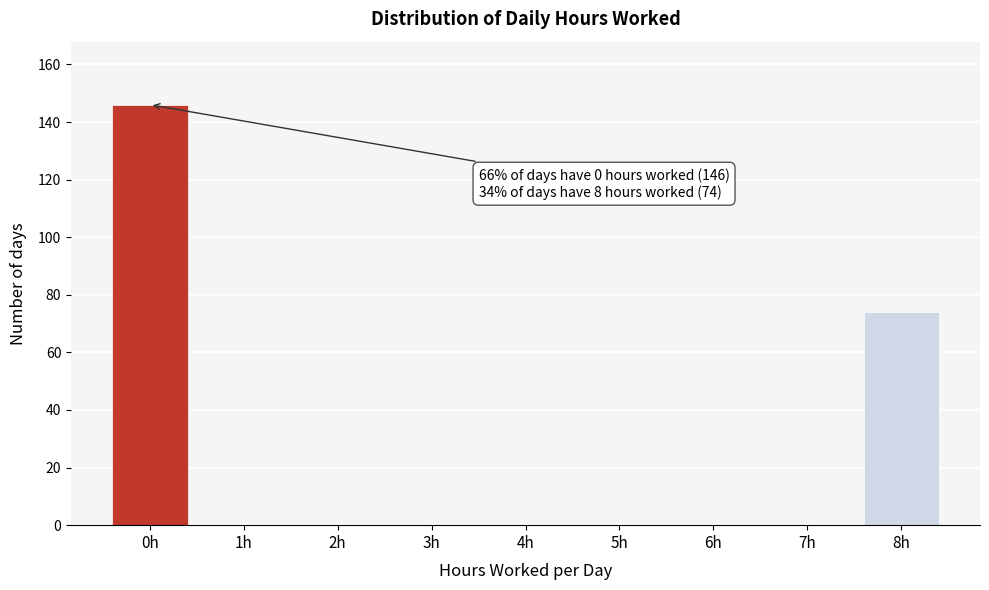

Reading left to right, list all the values displayed in this chart.

0h=146	1h=0	2h=0	3h=0	4h=0	5h=0	6h=0	7h=0	8h=74